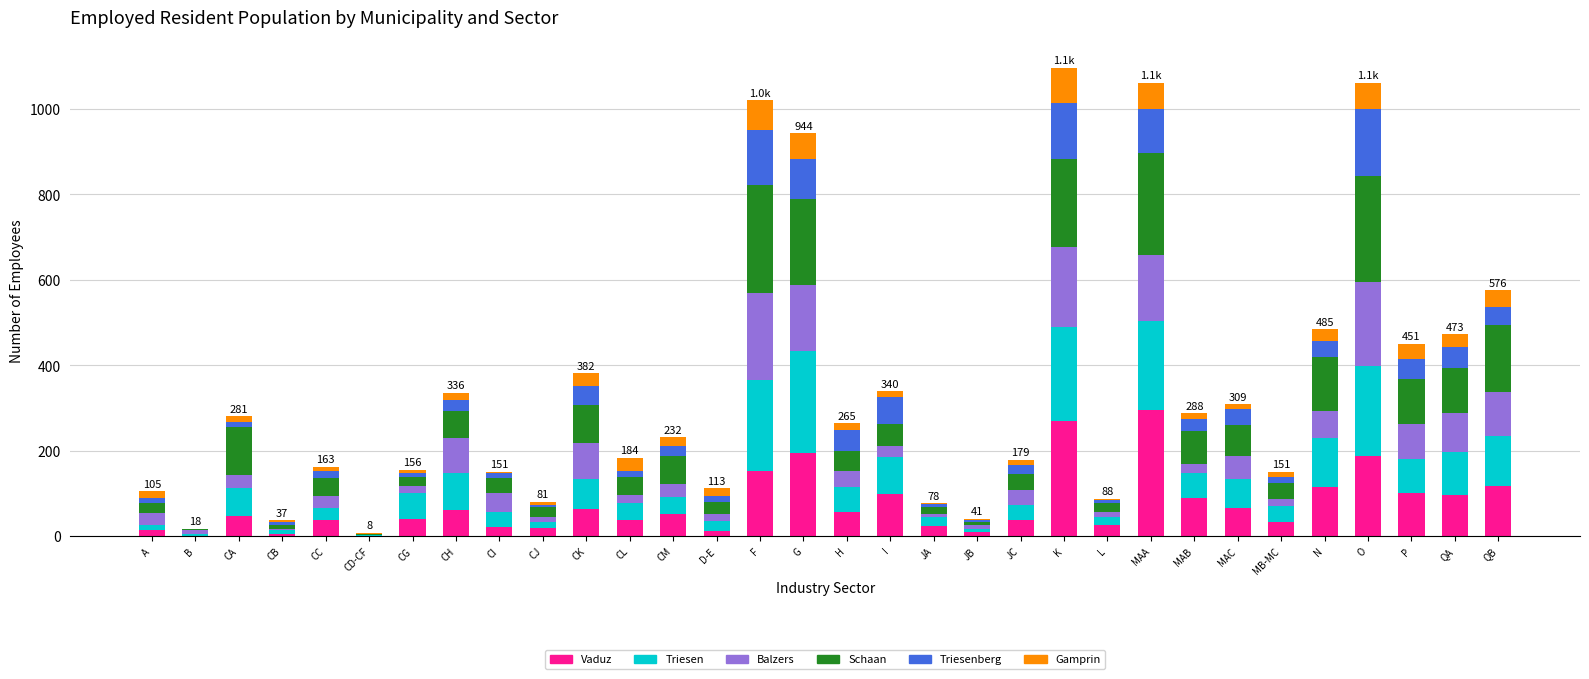

How many data points does each series have?

32